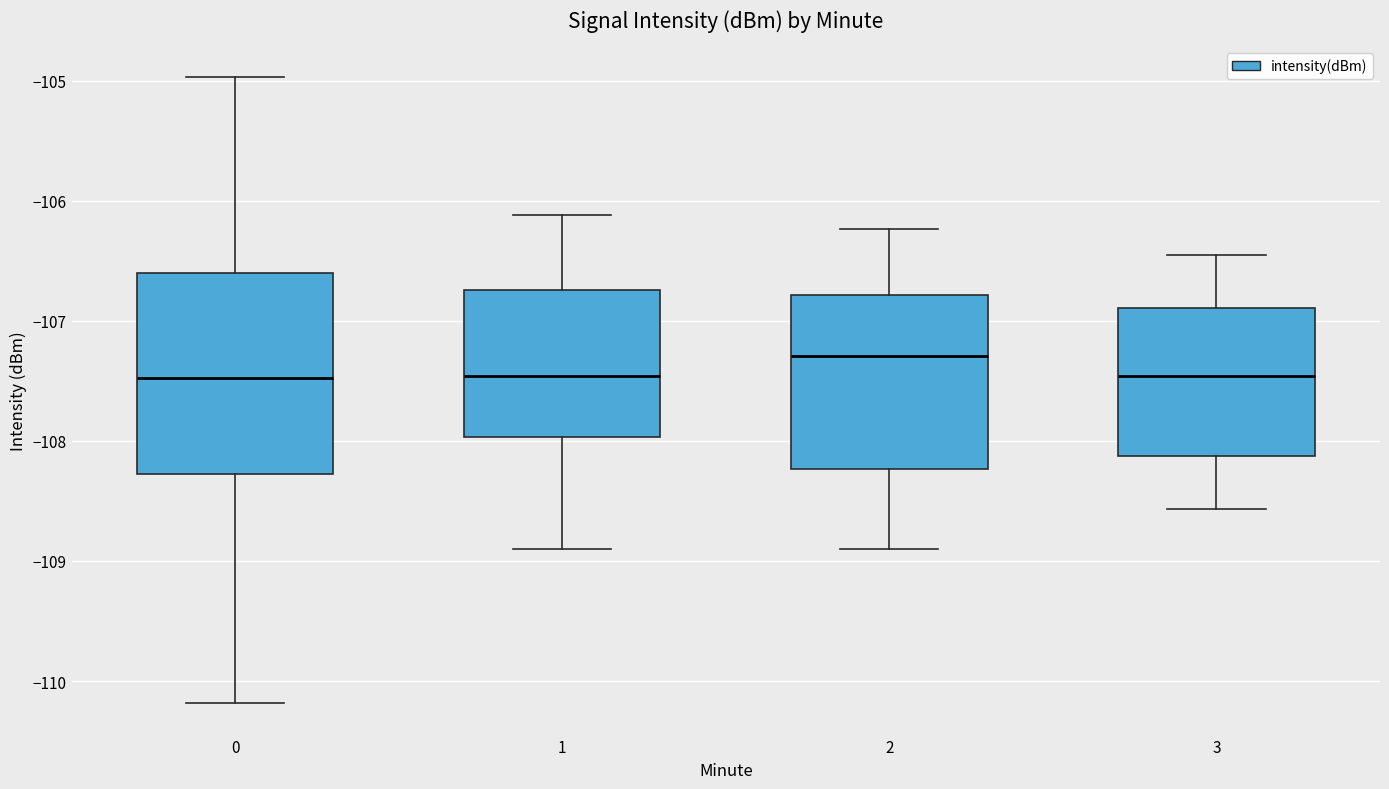

Reading left to right, read every box against the y-axis: the position of its median line, the range the box covers, and the ends of its whiskers. The values are not printed on the chart, so give them approximately, as read against the axis.

0: median -107.5, box -108.3 to -106.6, whiskers -110.2 to -105.0
1: median -107.5, box -108.0 to -106.7, whiskers -108.9 to -106.1
2: median -107.3, box -108.2 to -106.8, whiskers -108.9 to -106.2
3: median -107.5, box -108.1 to -106.9, whiskers -108.6 to -106.5